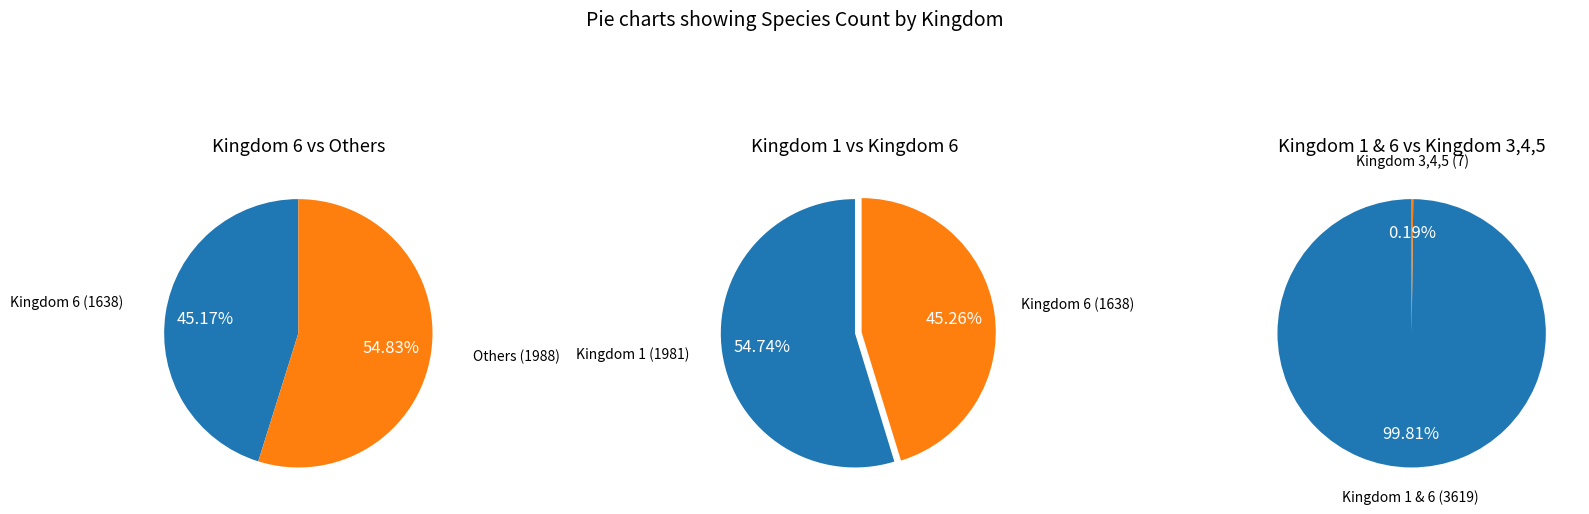

Does any single category account for the majority?

Yes